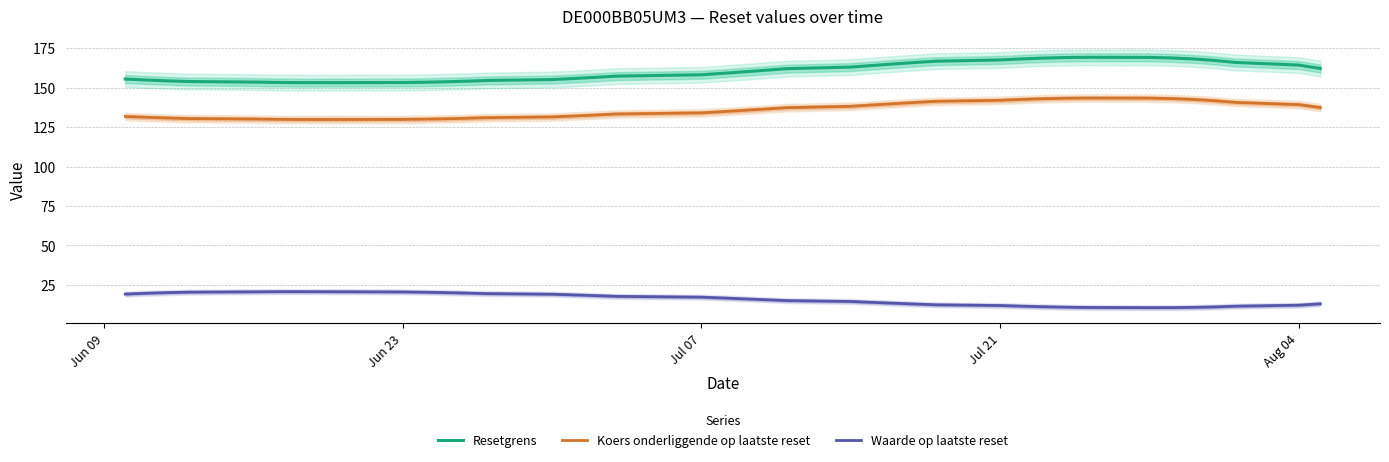

What is the difference between the maximum and second lowest values in the Koers onderliggende op laatste reset series?

13.6